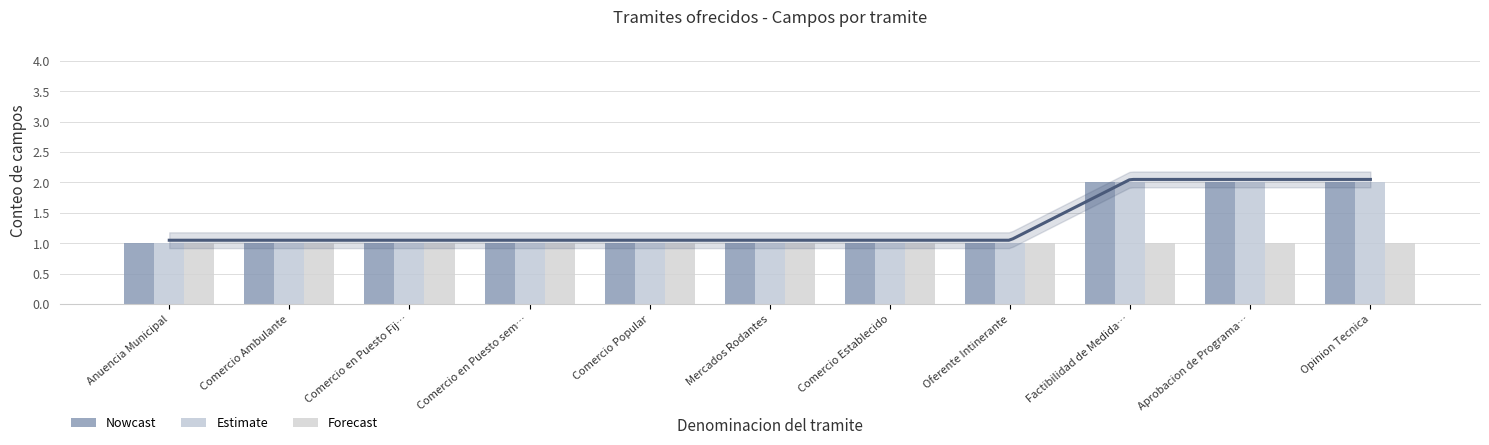

Between Comercio en Puesto Fij… and Comercio Popular, which series saw the biggest shift?

Nowcast